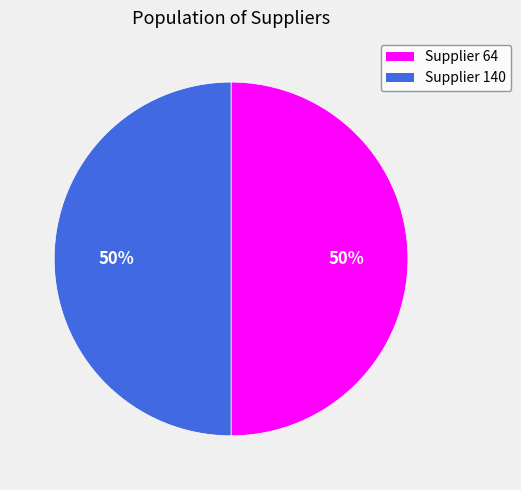

How many slices are in this pie chart?

2